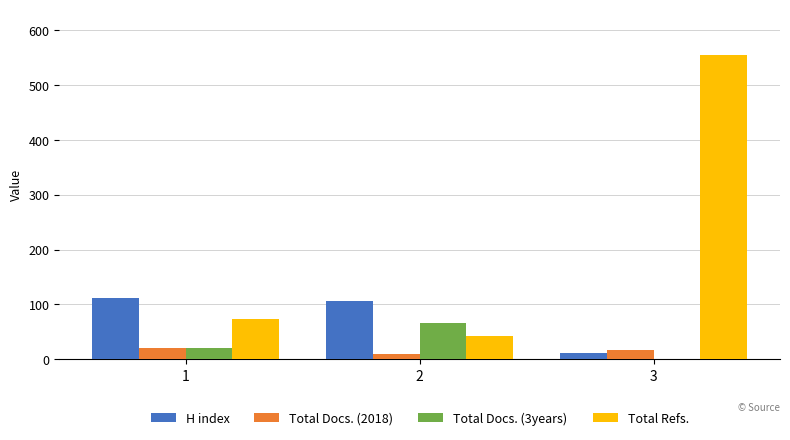

How many series are shown in this chart?

4